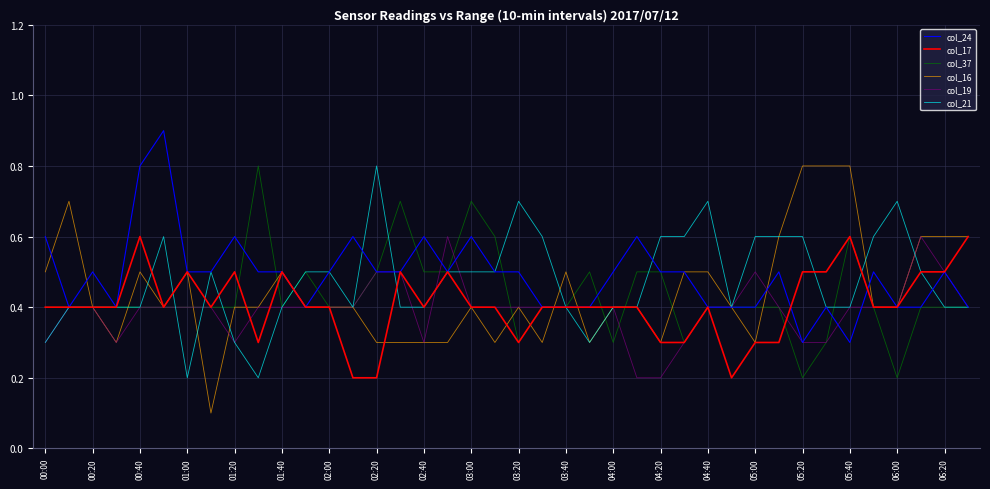

Which series has the widest spread of values?

col_16